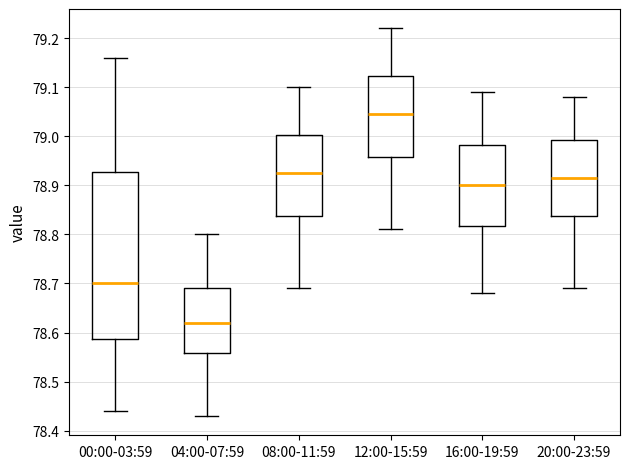

Which box has the lowest median line?

04:00-07:59